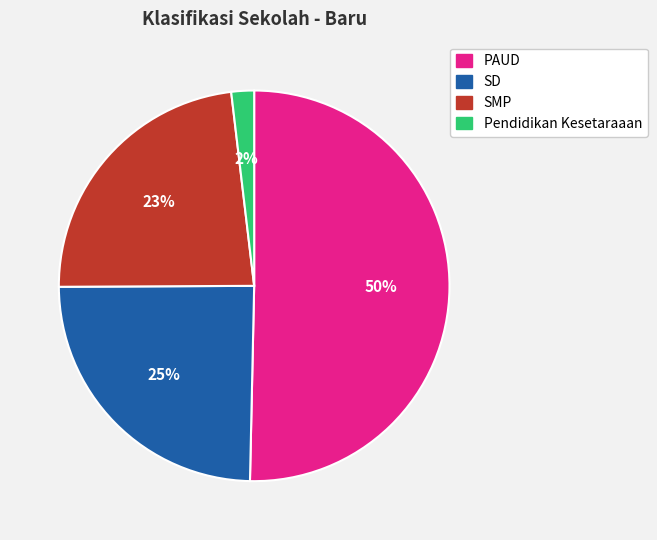

Which slice represents more than half of the pie?

PAUD